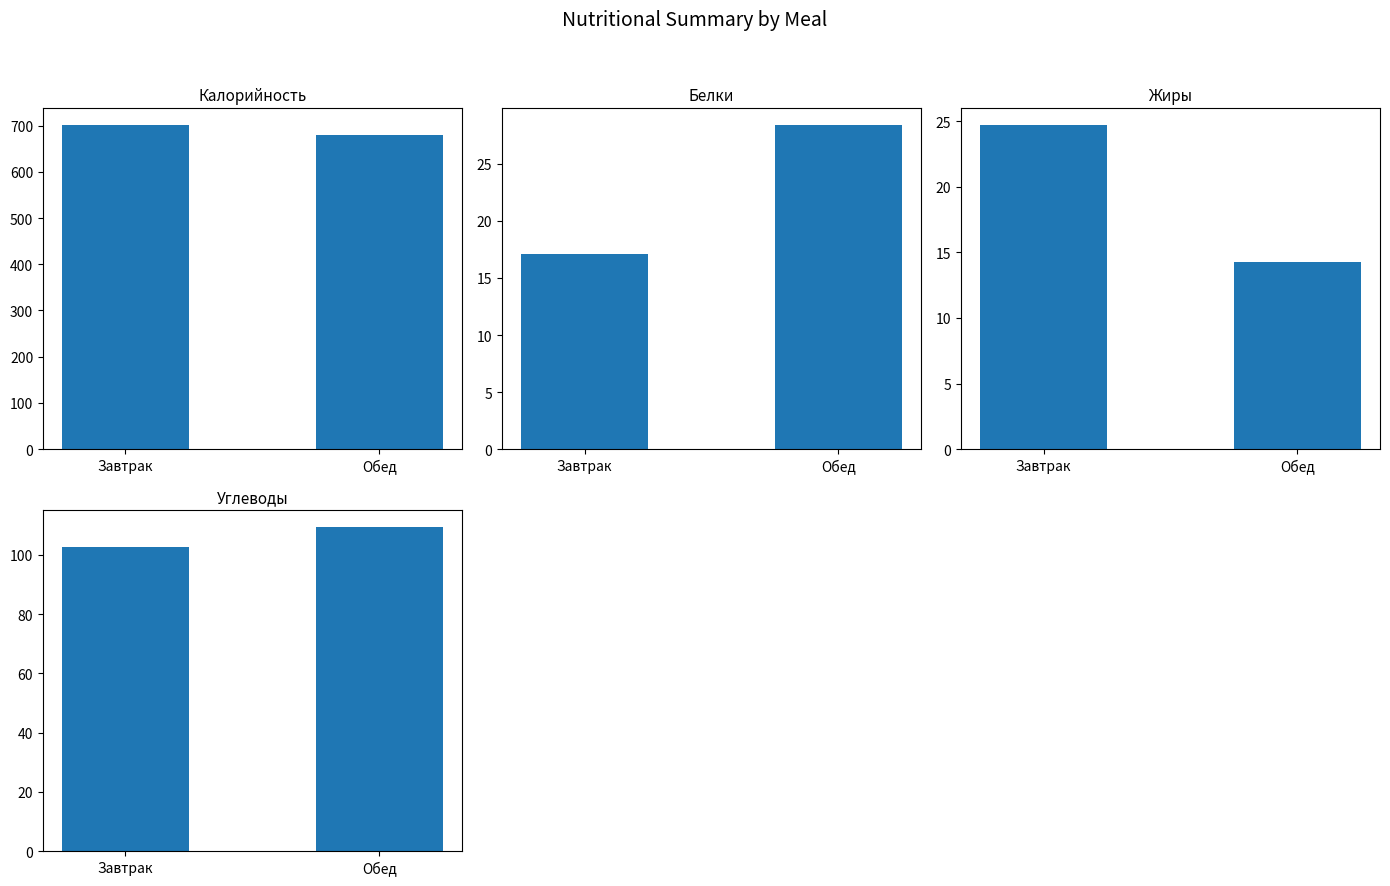

How many data points in Белки are above 28?

1